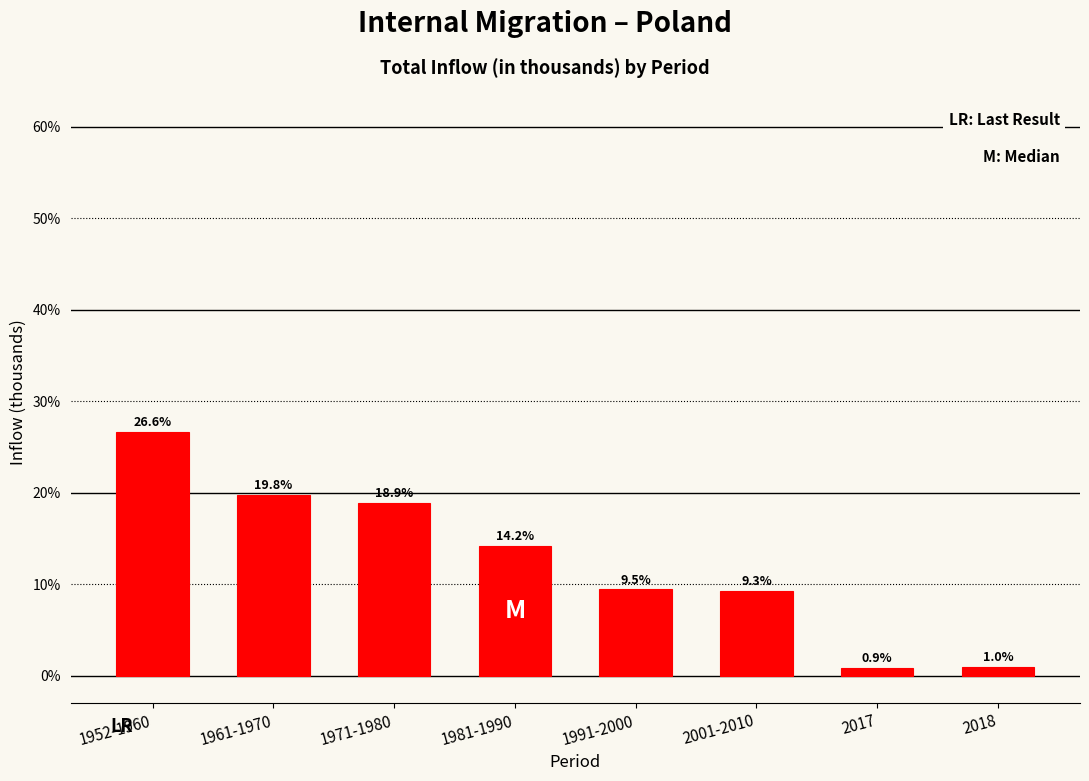

Reading left to right, extract all data points from this chart.

26.6	19.8	18.9	14.2	9.5	9.3	0.9	1.0